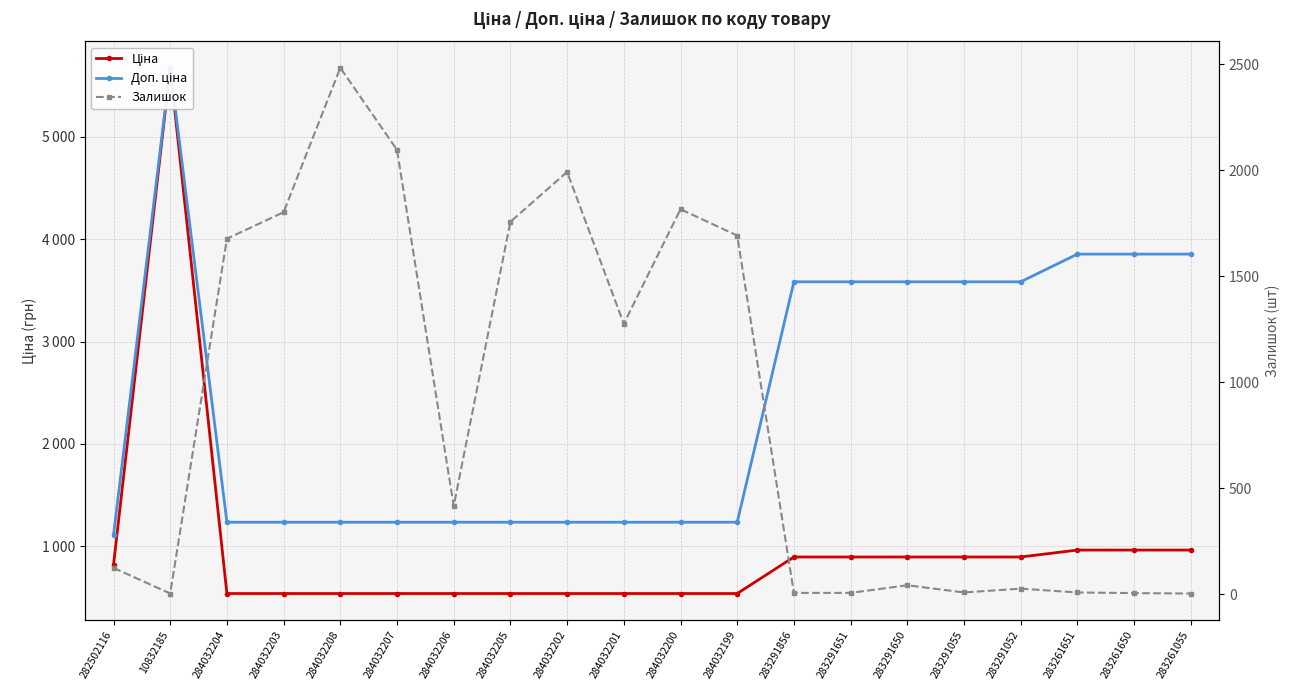

How many distinct data groups are displayed?

3